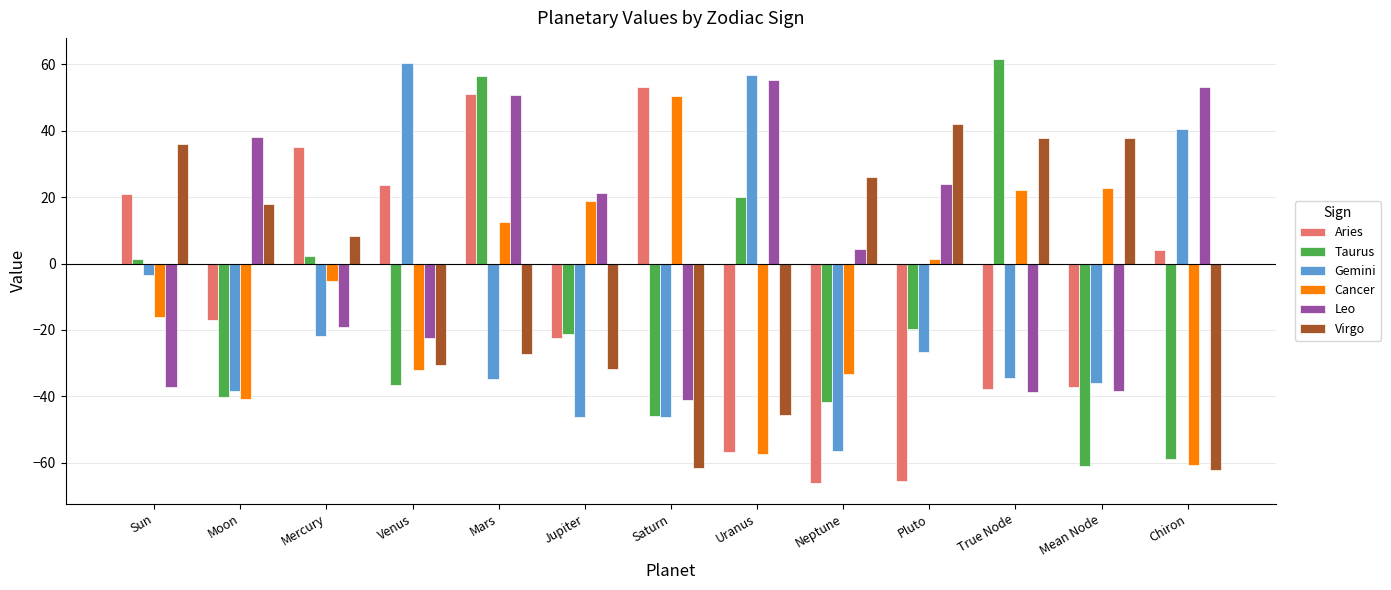

What is the difference between the Taurus values at Saturn and Chiron?

12.9